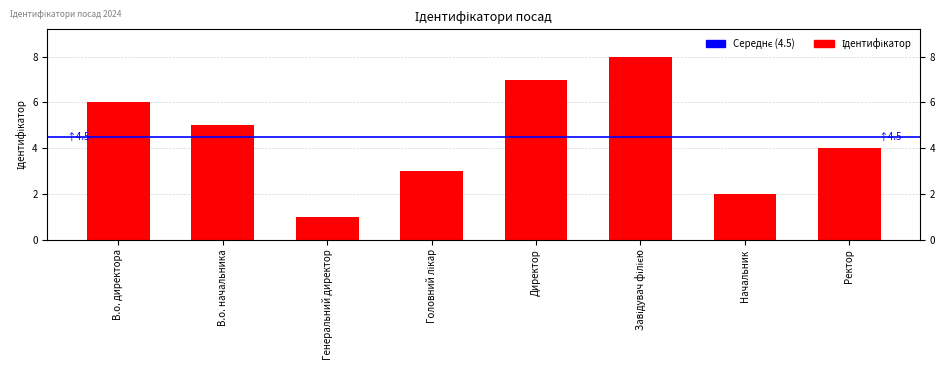

At which category does the chart reach its minimum across all series?

Генеральний директор